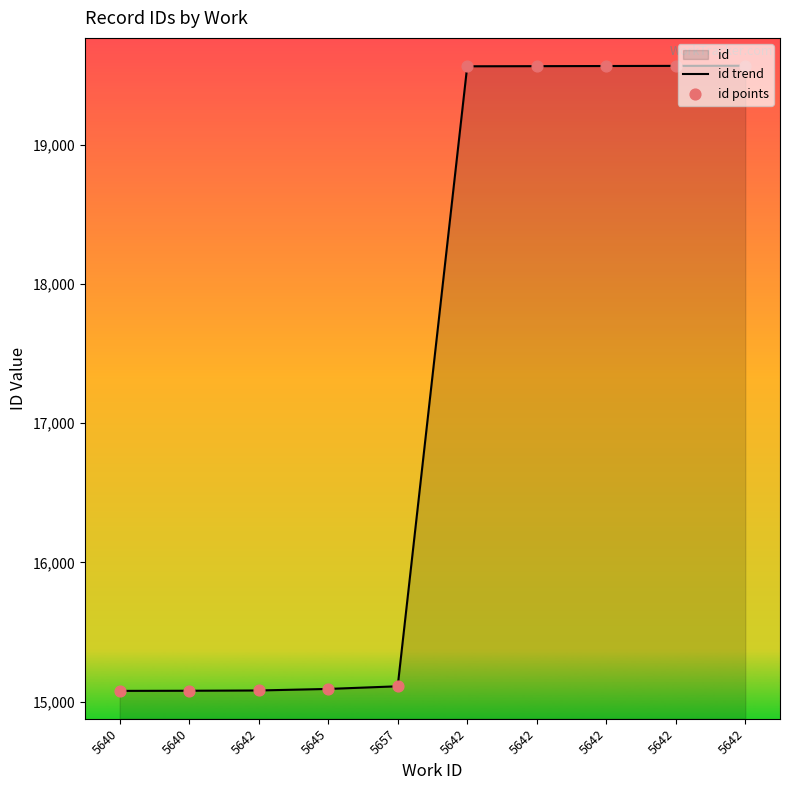

Is the value of id trend at 5642 greater than the value of id points at 5642?

No